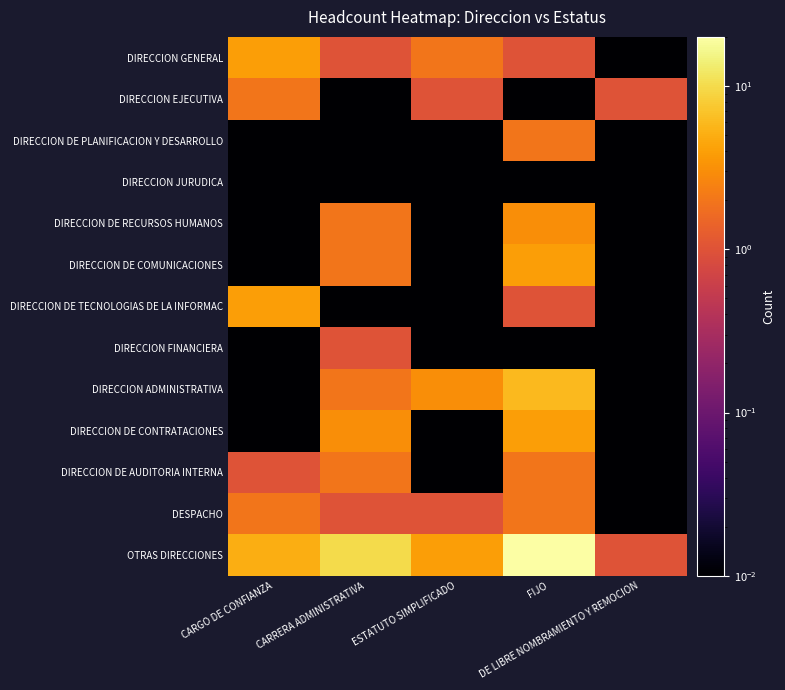

What is the difference between the highest and lowest values at ESTATUTO SIMPLIFICADO?

4.0